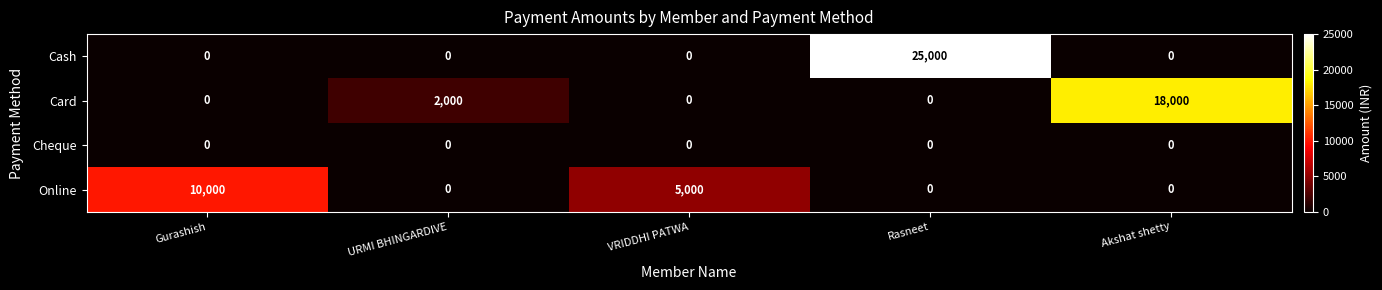

The value of Card at Gurashish is 7733. True or false?

False